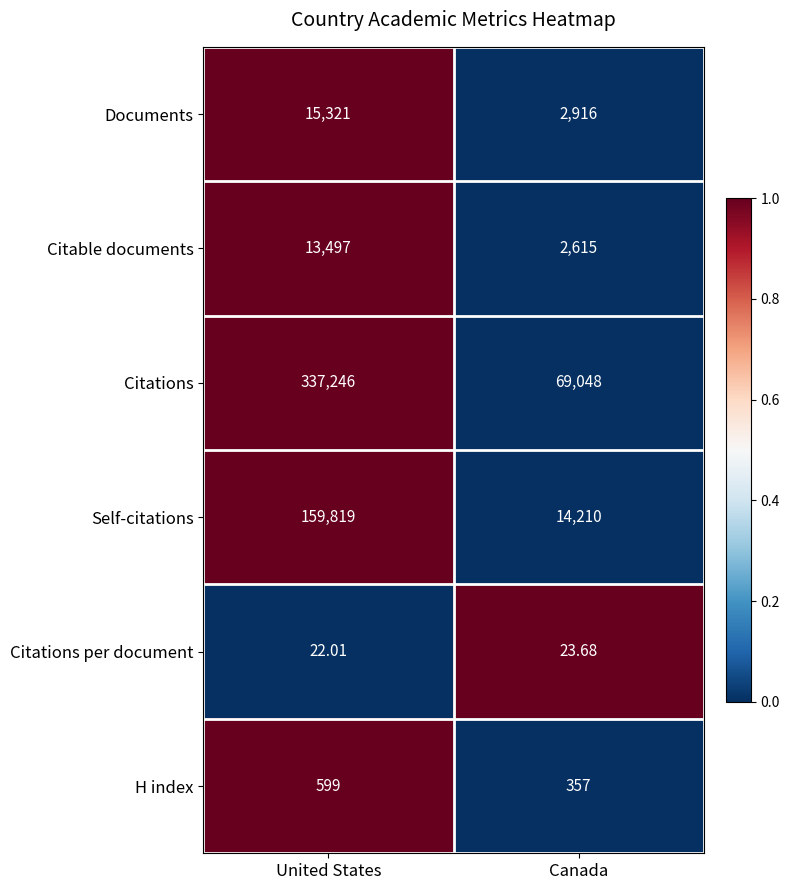

Is the value of Self-citations at Canada greater than the value of Citable documents at United States?

Yes